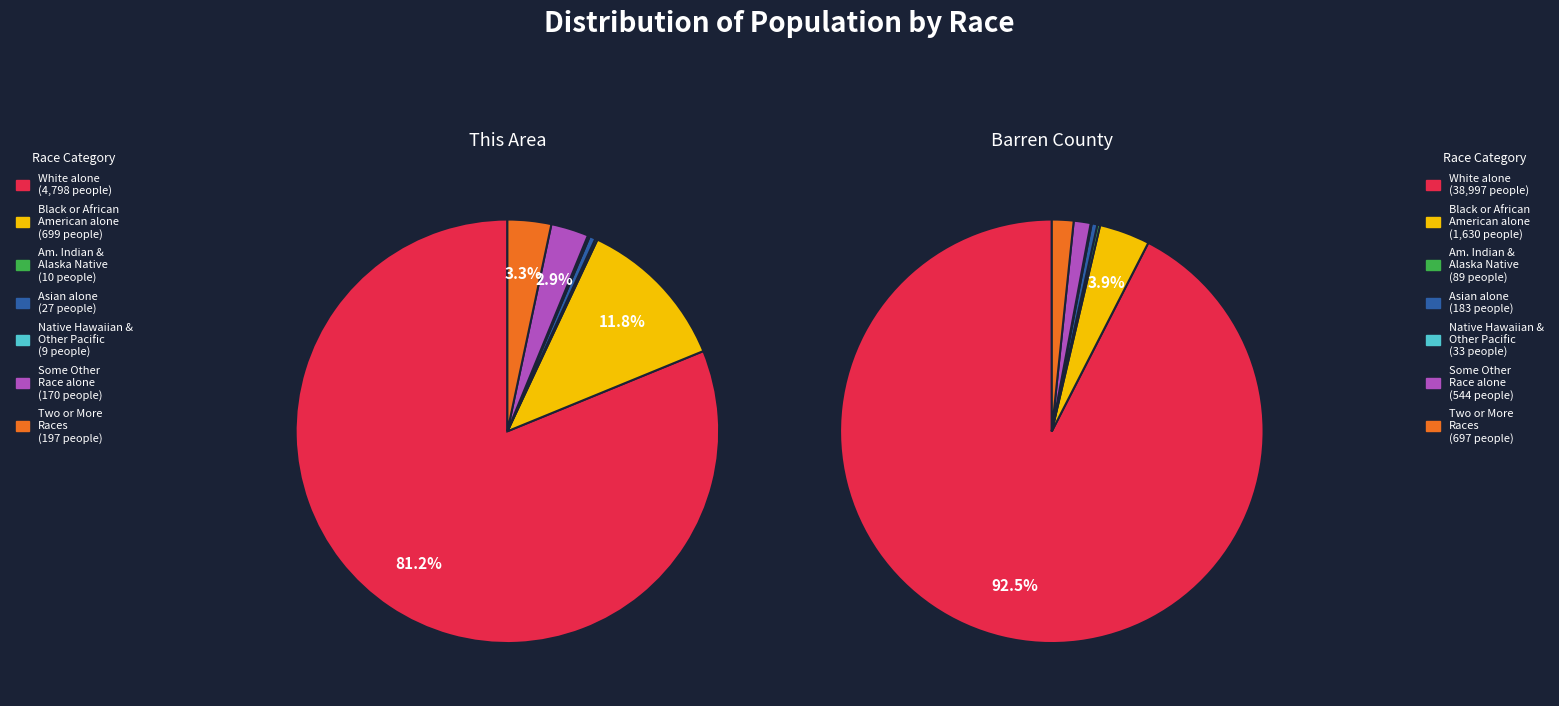

To the nearest percent, what is the average slice percentage?

14%